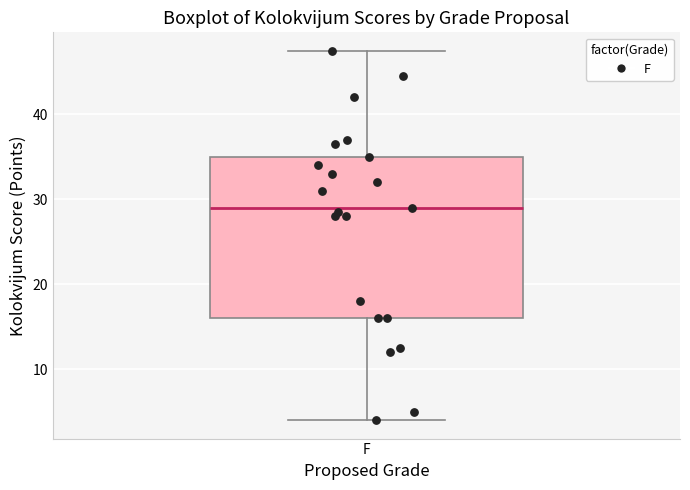

Read this box plot against the y-axis: the position of the median line, the range covered by the box, and the ends of both whiskers. The values are not printed on the chart, so give them approximately, as read against the axis.

median 29, box 16 to 35, whiskers 4 to 48